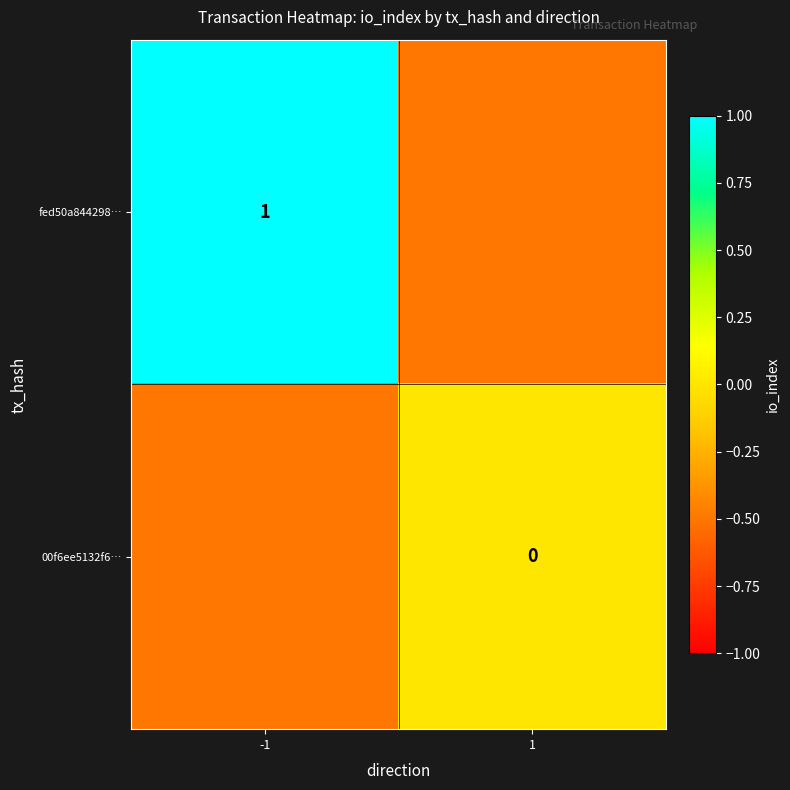

The fed50a844298… series shows 0.2 at -1. True or false?

False